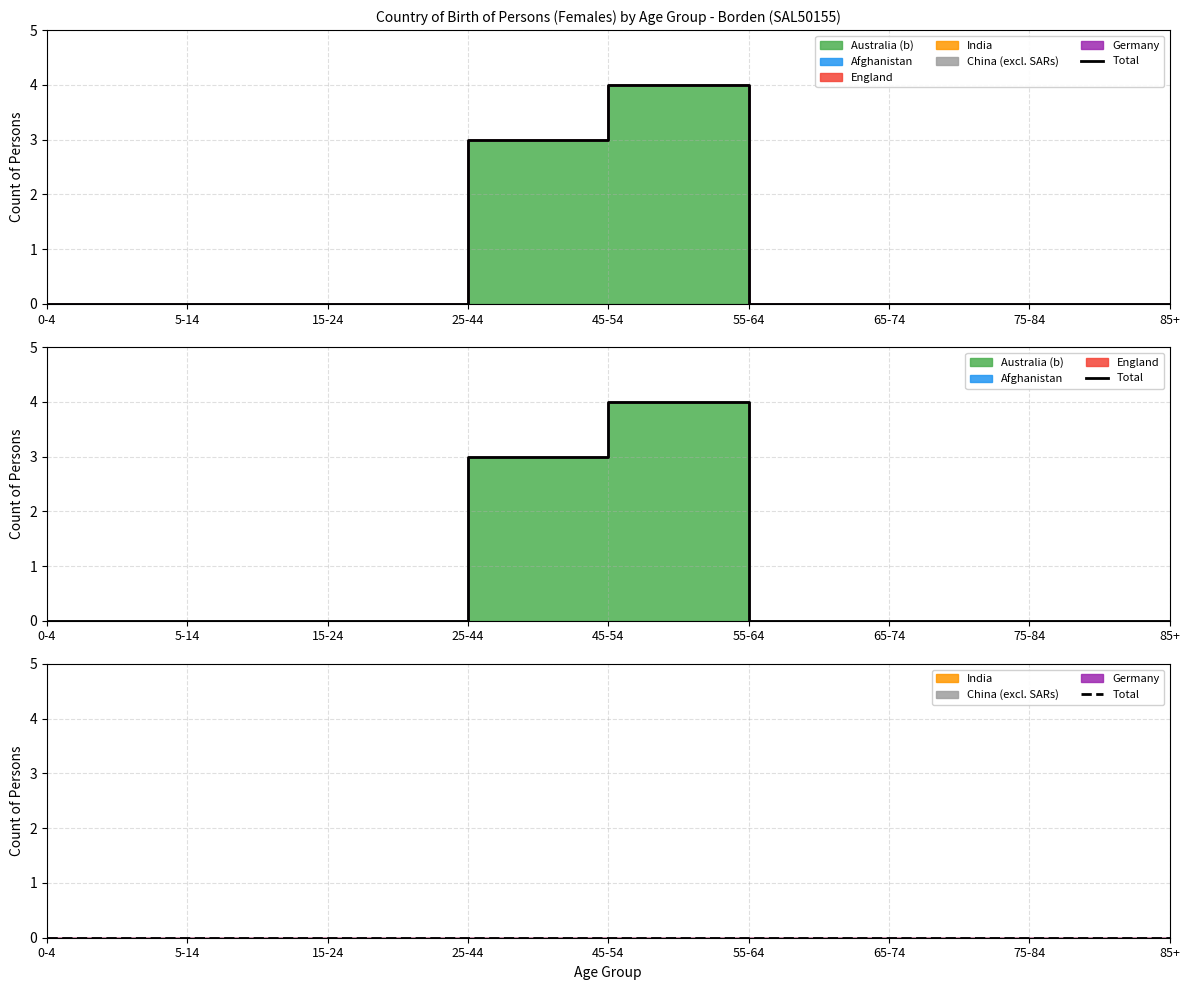

What position from the right is 45-54?

5